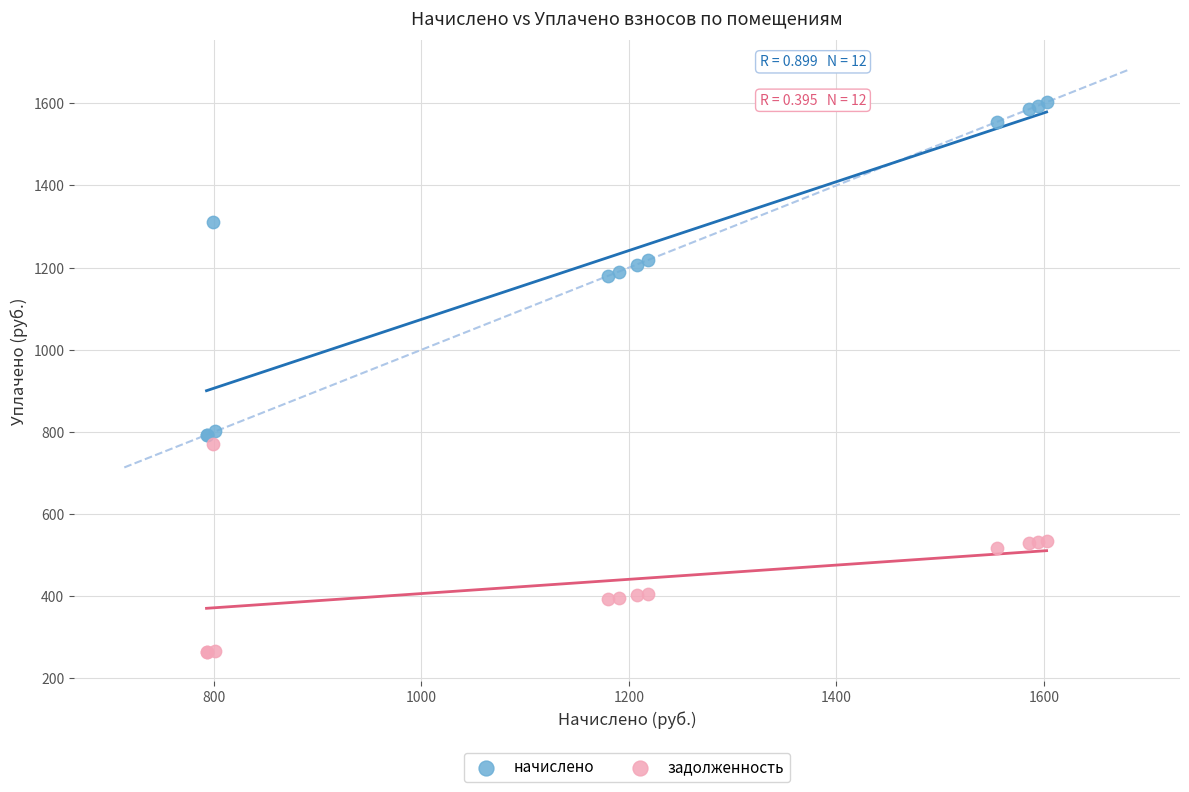

What is the X range (max minus min) for the scatter plot?

810.0